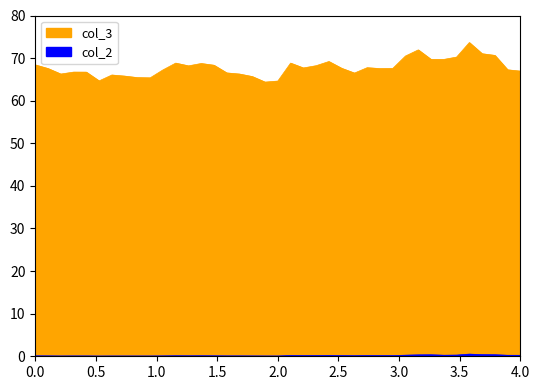

What is the difference between the maximum and second lowest values in the col_2 series?

0.4